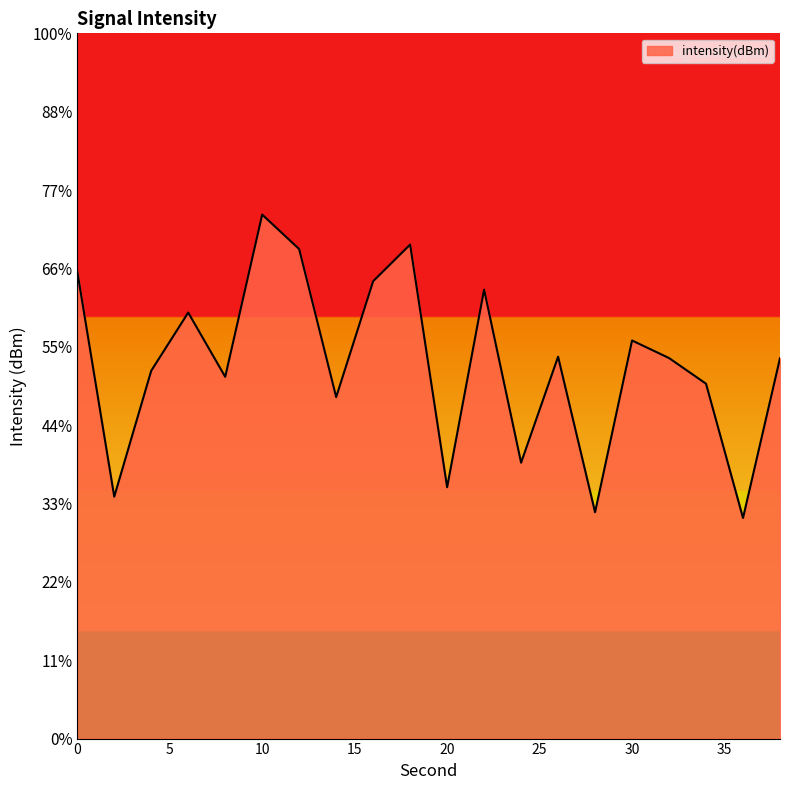

How many values exceed -126?

8